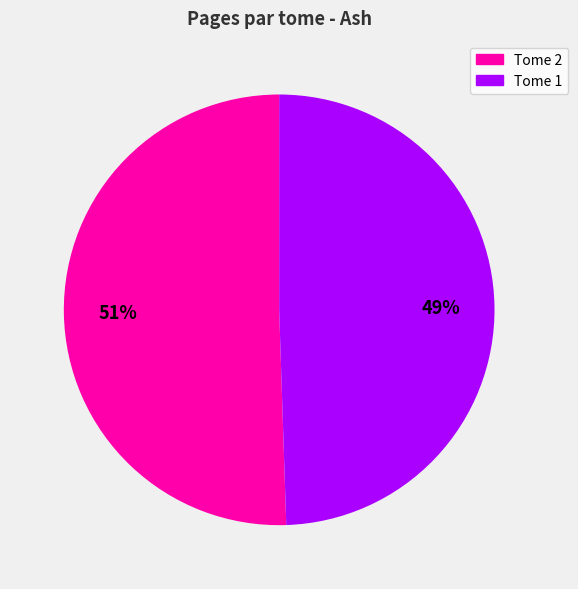

Does any single category account for the majority?

Yes